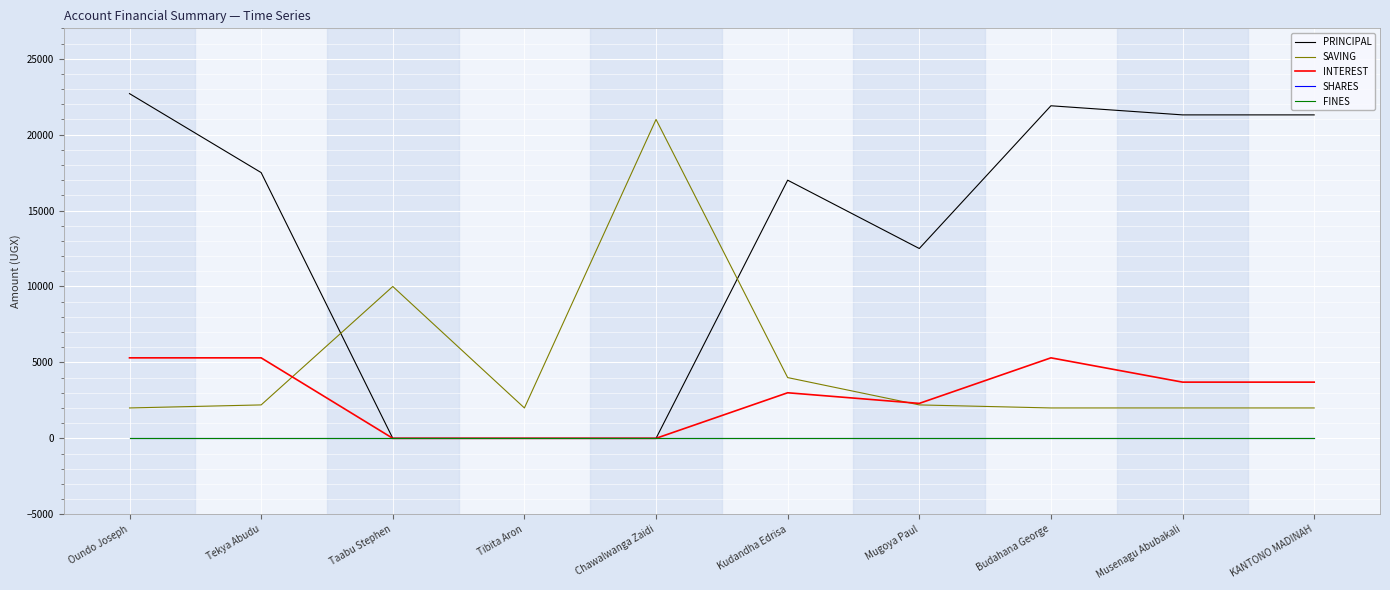

What is the spread (max minus min) of values at Tibita Aron?

2000